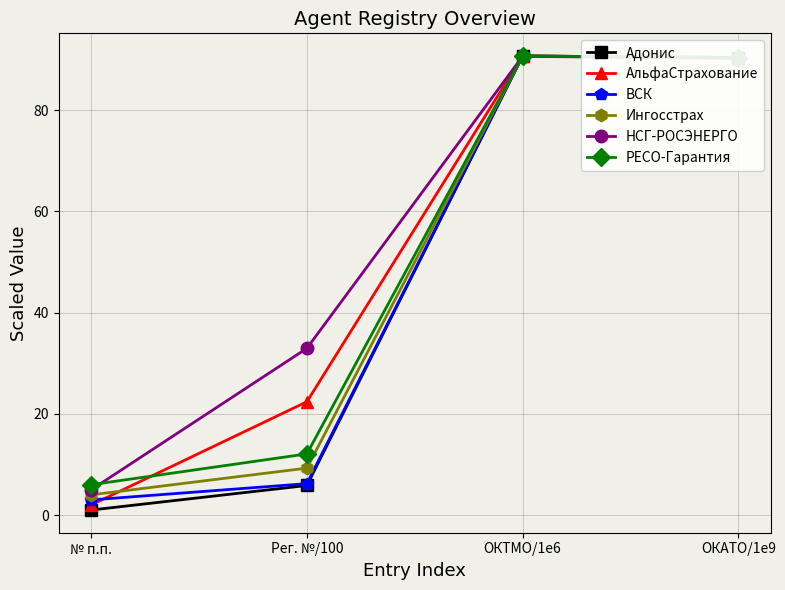

Is the value of АльфаСтрахование at № п.п. greater than the value of Адонис at ОКТМО/1e6?

No